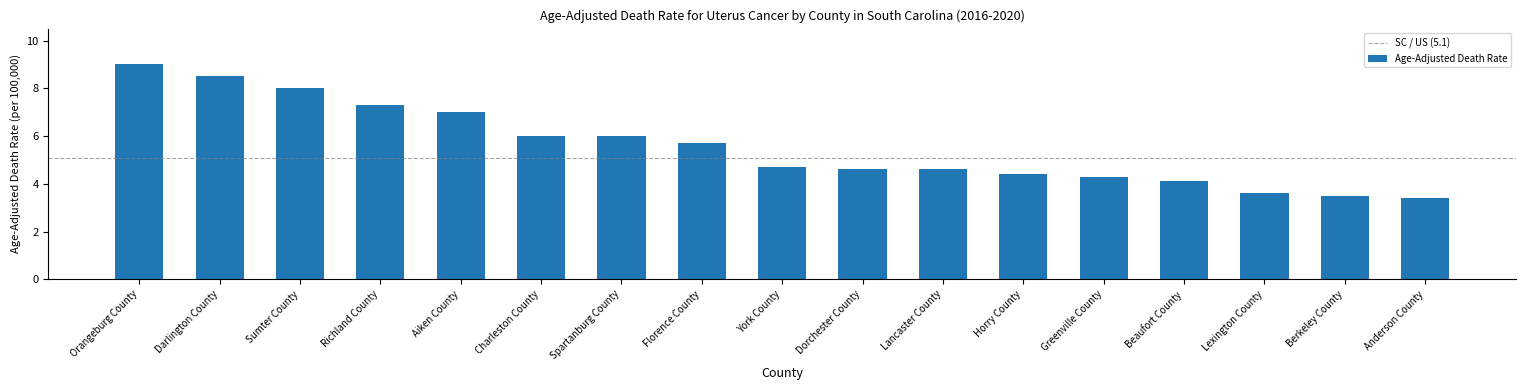

What is the label of the 17th bar from the left?

Anderson County